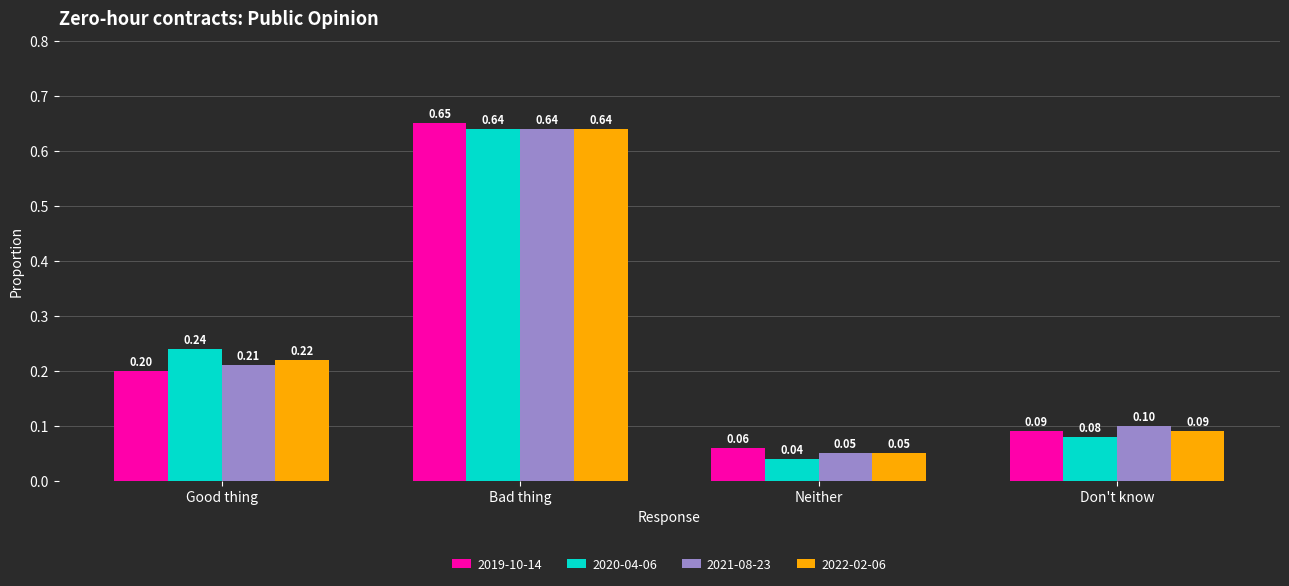

At how many categories does at least one series exceed 0?

4